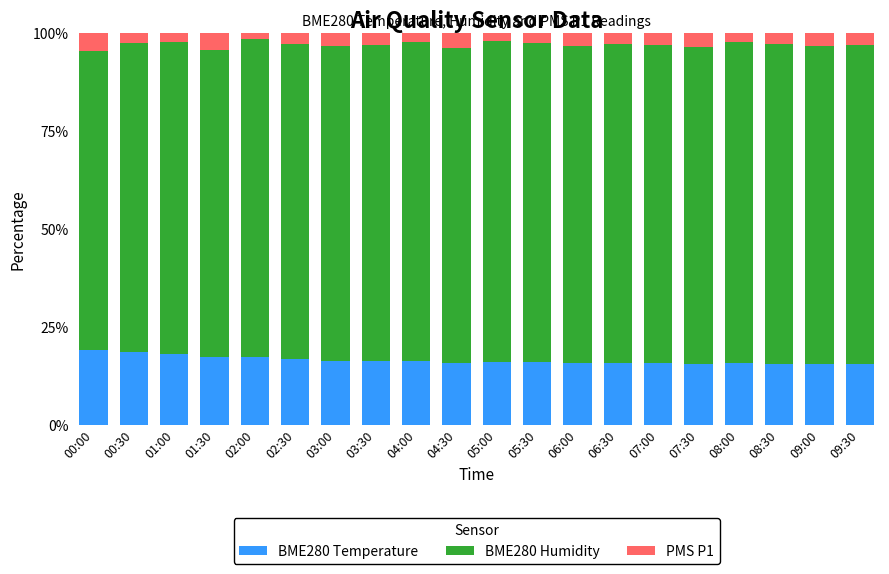

What is the difference between the second highest and second lowest values in the BME280 Temperature series?

3.1